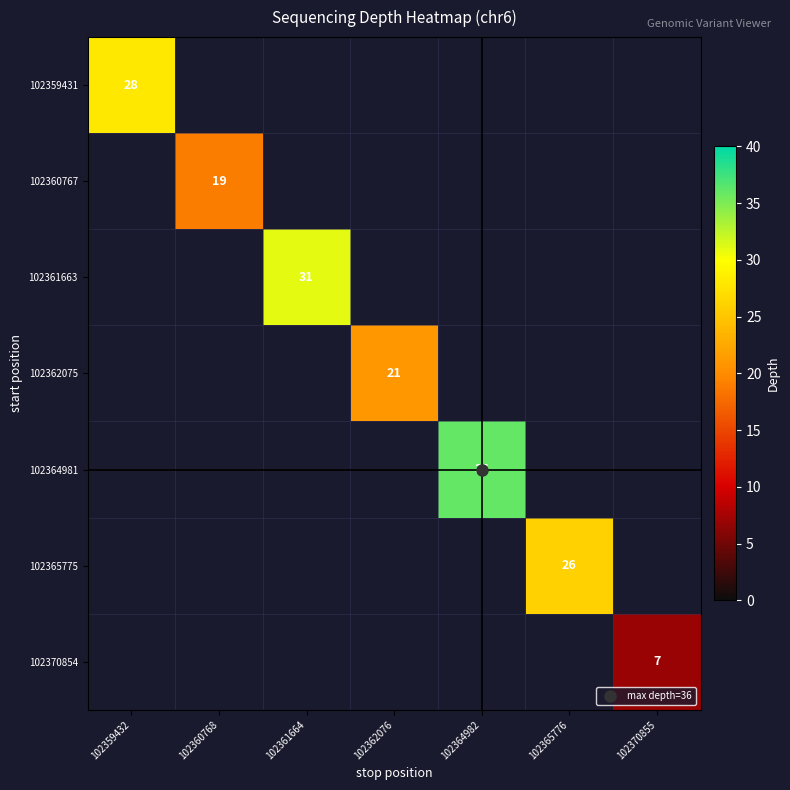

Rank the categories by 102360767 value from highest to lowest.

102360768, 102359432, 102361664, 102362076, 102364982, 102365776, 102370855